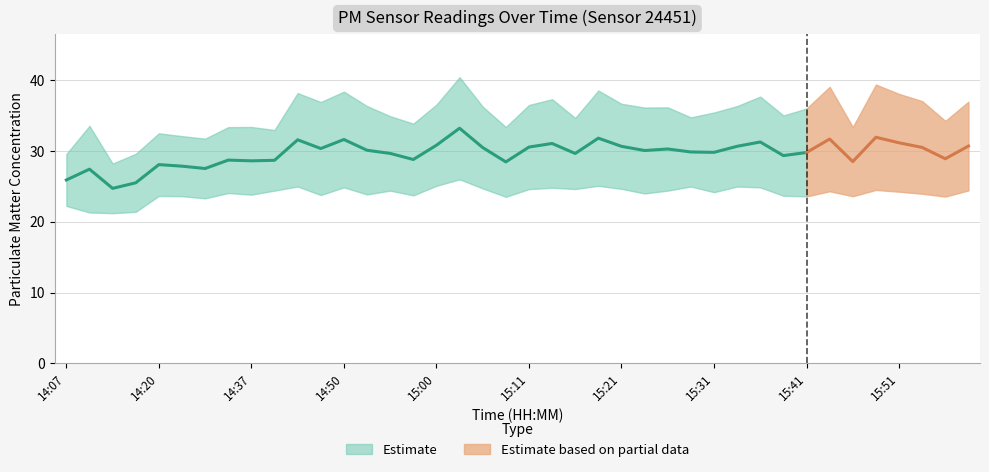

What position from the right is 14:53?

27